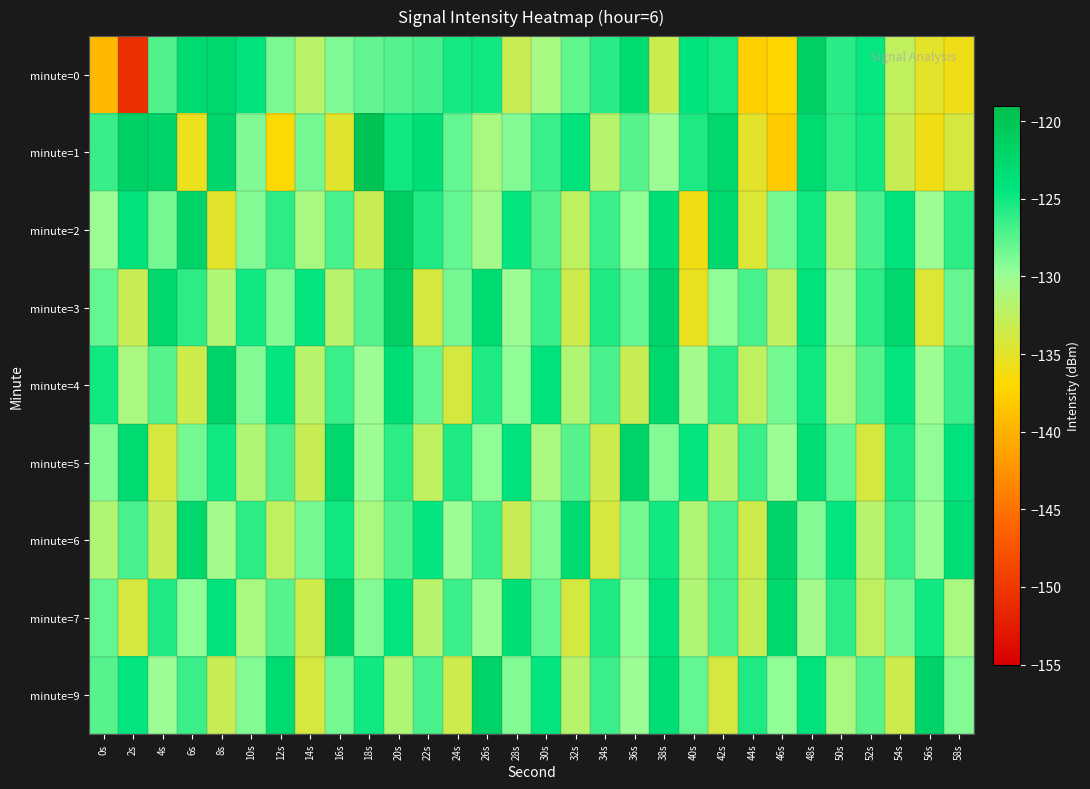

Reading left to right, transcribe all the data shown in this chart.

minute=0: 0s=-139.7	2s=-150.8	4s=-127.3	6s=-123.0	8s=-122.4	10s=-124.0	12s=-128.7	14s=-132.0	16s=-128.8	18s=-127.9	20s=-127.4	22s=-126.9	24s=-125.2	26s=-125.1	28s=-133.1	30s=-130.9	32s=-127.8	34s=-125.9	36s=-123.0	38s=-133.3	40s=-124.3	42s=-125.1	44s=-137.8	46s=-137.2	48s=-121.5	50s=-125.9	52s=-124.6	54s=-132.6	56s=-135.0	58s=-135.9
minute=1: 0s=-126.4	2s=-121.6	4s=-122.0	6s=-135.6	8s=-122.3	10s=-128.9	12s=-136.8	14s=-128.5	16s=-134.9	18s=-119.8	20s=-125.0	22s=-123.5	24s=-128.0	26s=-131.0	28s=-129.0	30s=-126.5	32s=-124.0	34s=-132.0	36s=-127.5	38s=-130.0	40s=-125.5	42s=-122.5	44s=-135.0	46s=-138.0	48s=-123.0	50s=-126.0	52s=-125.0	54s=-133.0	56s=-136.0	58s=-134.0
minute=2: 0s=-130.0	2s=-124.0	4s=-128.5	6s=-122.0	8s=-135.0	10s=-129.0	12s=-126.0	14s=-131.0	16s=-127.0	18s=-133.0	20s=-121.0	22s=-125.5	24s=-128.0	26s=-130.5	28s=-124.5	30s=-127.5	32s=-132.5	34s=-126.5	36s=-129.5	38s=-123.5	40s=-136.0	42s=-122.5	44s=-134.5	46s=-128.5	48s=-125.0	50s=-131.5	52s=-127.0	54s=-124.0	56s=-130.0	58s=-126.0
minute=3: 0s=-128.0	2s=-133.0	4s=-122.5	6s=-126.0	8s=-131.5	10s=-125.0	12s=-129.0	14s=-124.5	16s=-132.0	18s=-127.5	20s=-121.5	22s=-134.0	24s=-128.5	26s=-123.0	28s=-130.0	30s=-126.5	32s=-133.5	34s=-125.5	36s=-128.0	38s=-122.0	40s=-135.5	42s=-129.5	44s=-127.0	46s=-132.5	48s=-124.0	50s=-130.5	52s=-126.0	54s=-122.5	56s=-134.5	58s=-128.0
minute=4: 0s=-125.0	2s=-131.0	4s=-127.5	6s=-133.5	8s=-122.0	10s=-129.0	12s=-124.5	14s=-132.0	16s=-126.5	18s=-130.0	20s=-123.5	22s=-128.0	24s=-134.0	26s=-125.5	28s=-129.5	30s=-124.0	32s=-131.5	34s=-127.0	36s=-133.0	38s=-122.5	40s=-130.5	42s=-126.0	44s=-132.5	46s=-128.5	48s=-125.0	50s=-131.0	52s=-127.5	54s=-124.5	56s=-130.0	58s=-126.5
minute=5: 0s=-129.0	2s=-123.0	4s=-134.0	6s=-128.5	8s=-125.0	10s=-131.5	12s=-127.0	14s=-133.0	16s=-122.5	18s=-130.0	20s=-126.0	22s=-132.5	24s=-125.5	26s=-129.5	28s=-124.0	30s=-131.0	32s=-127.5	34s=-133.5	36s=-122.0	38s=-129.0	40s=-124.5	42s=-132.0	44s=-126.5	46s=-130.0	48s=-123.5	50s=-128.0	52s=-134.0	54s=-125.5	56s=-129.5	58s=-124.0
minute=6: 0s=-131.5	2s=-127.0	4s=-133.0	6s=-122.5	8s=-130.5	10s=-126.0	12s=-132.5	14s=-128.5	16s=-125.0	18s=-131.0	20s=-127.5	22s=-124.5	24s=-130.0	26s=-126.5	28s=-133.0	30s=-129.0	32s=-123.0	34s=-134.0	36s=-128.5	38s=-125.0	40s=-131.5	42s=-127.0	44s=-133.5	46s=-122.0	48s=-129.0	50s=-124.5	52s=-132.0	54s=-126.5	56s=-130.0	58s=-123.5
minute=7: 0s=-128.0	2s=-134.0	4s=-125.5	6s=-129.5	8s=-124.0	10s=-131.0	12s=-127.5	14s=-133.5	16s=-122.0	18s=-129.0	20s=-124.5	22s=-132.0	24s=-126.5	26s=-130.0	28s=-123.5	30s=-128.0	32s=-134.0	34s=-125.5	36s=-129.5	38s=-124.0	40s=-131.5	42s=-127.0	44s=-133.0	46s=-122.5	48s=-130.5	50s=-126.0	52s=-132.5	54s=-128.5	56s=-125.0	58s=-131.0
minute=9: 0s=-127.5	2s=-124.5	4s=-130.0	6s=-126.5	8s=-133.0	10s=-129.0	12s=-123.0	14s=-134.0	16s=-128.5	18s=-125.0	20s=-131.5	22s=-127.0	24s=-133.5	26s=-122.0	28s=-129.0	30s=-124.5	32s=-132.0	34s=-126.5	36s=-130.0	38s=-123.5	40s=-128.0	42s=-134.0	44s=-125.5	46s=-129.5	48s=-124.0	50s=-131.0	52s=-127.5	54s=-133.5	56s=-122.0	58s=-129.0